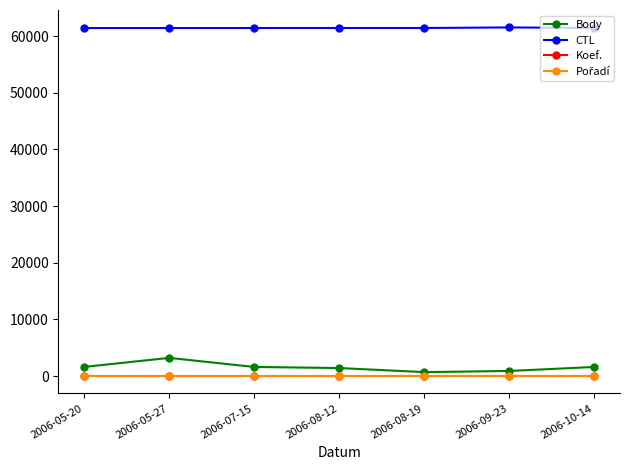

What is the difference between the highest and lowest values at 2006-10-14?

61417